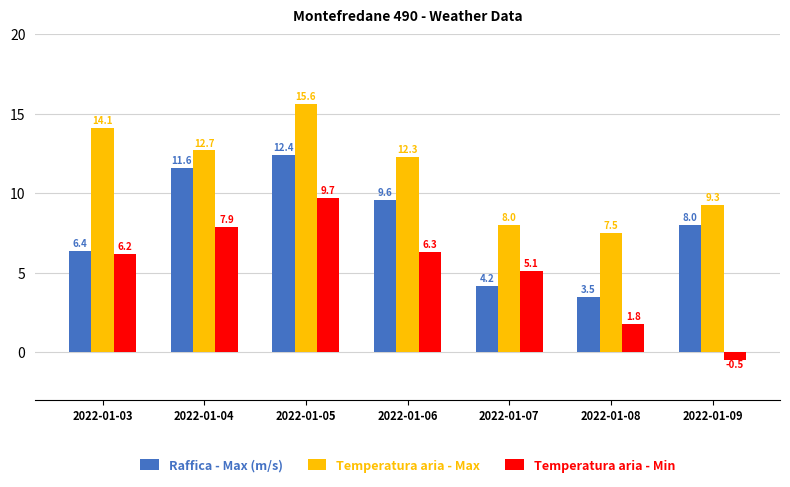

How many values in Temperatura aria - Min are below zero?

1